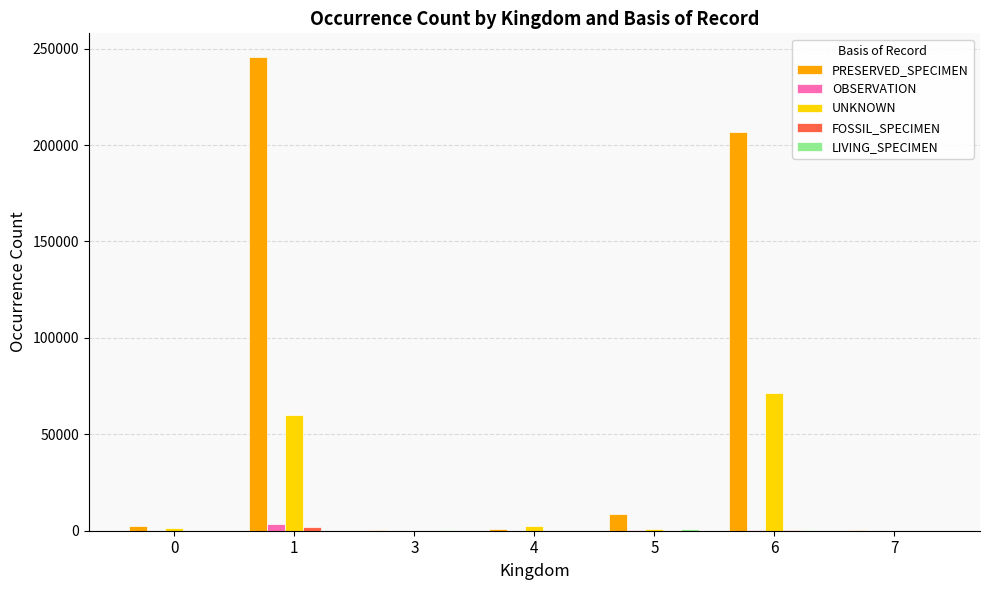

What is the sum of all OBSERVATION values?

4024